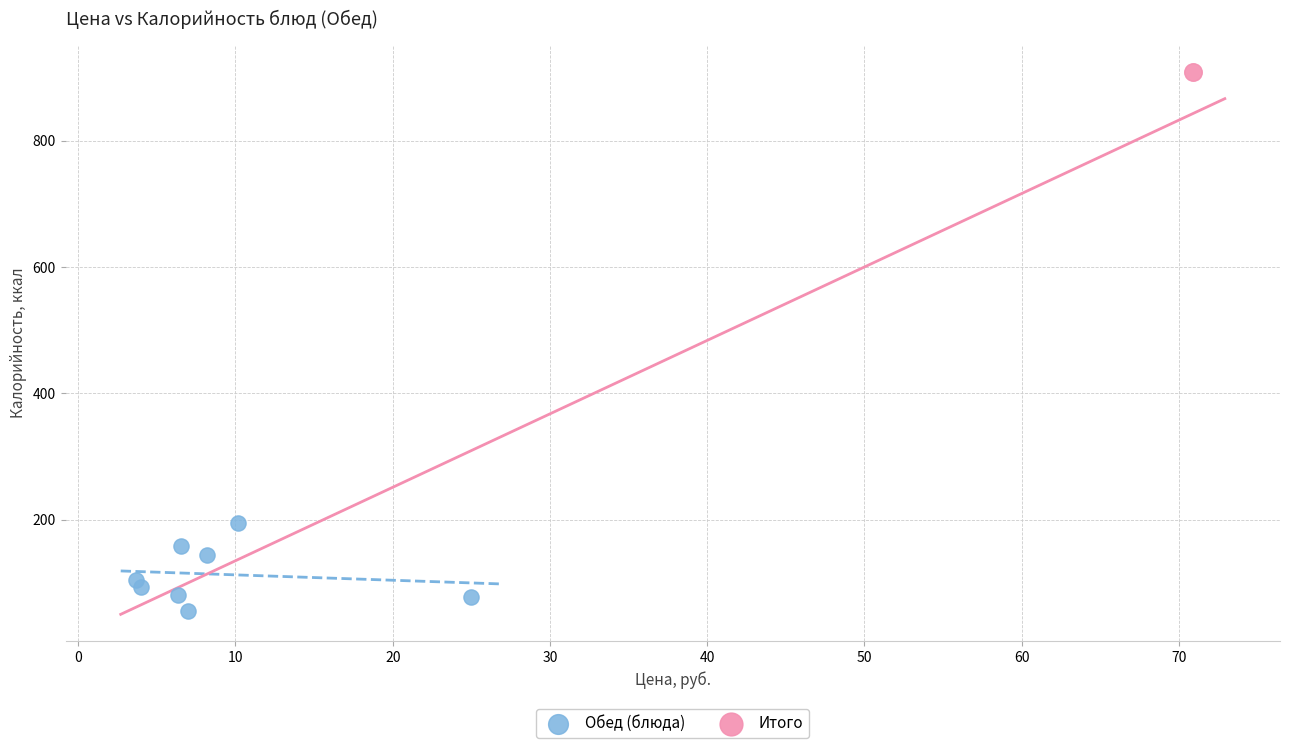

What are all the series names shown in the legend?

Обед (блюда), Итого